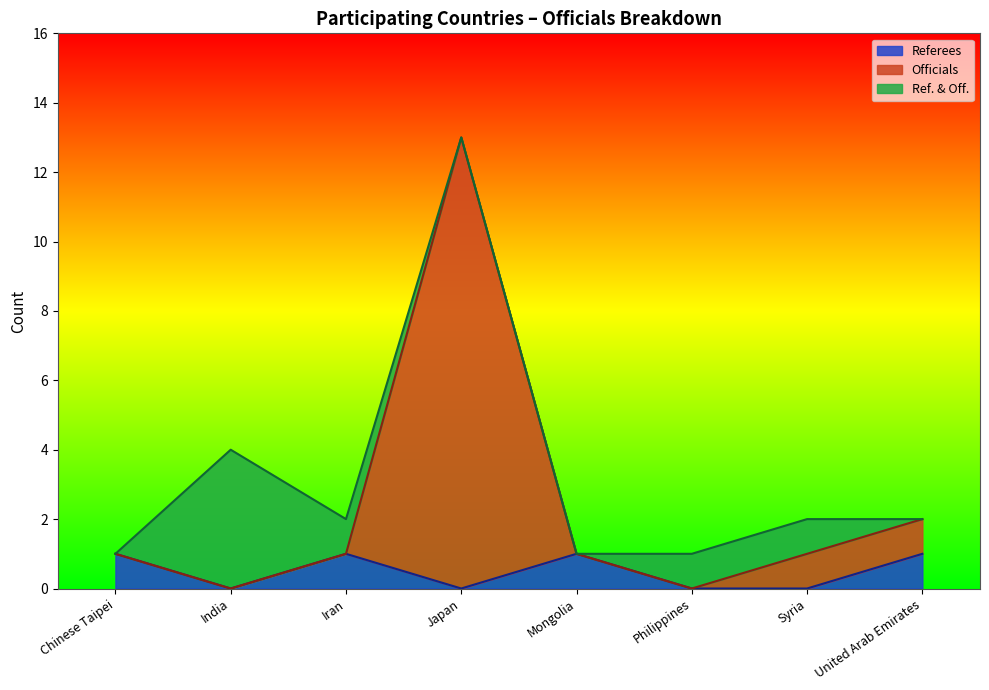

How many interior local valleys does the Officials series have?

2